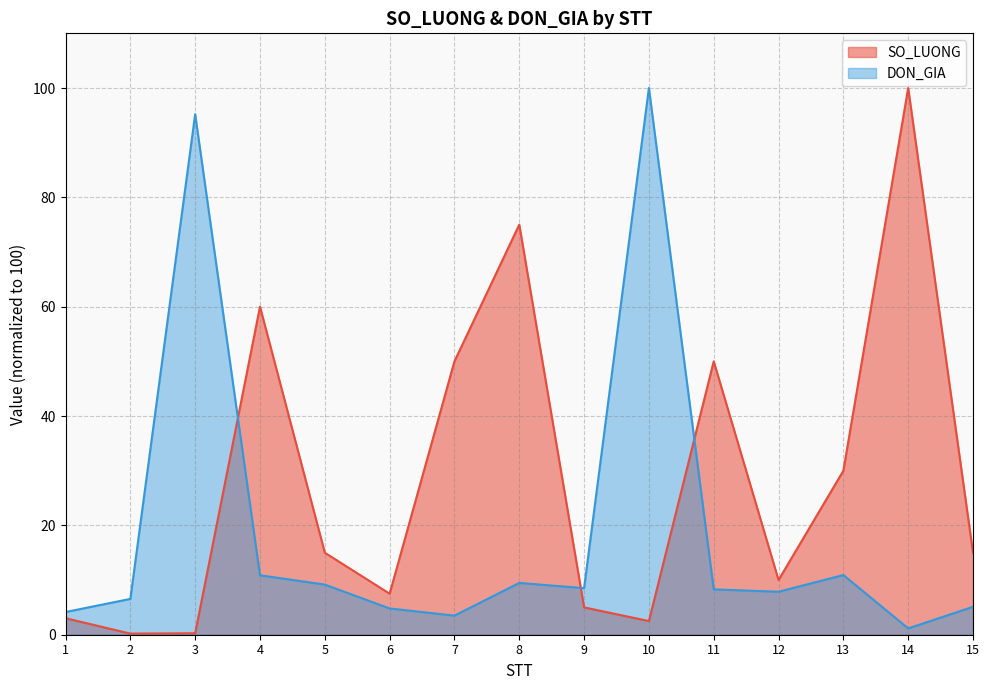

Which series ends up on top after the final intersection of DON_GIA and SO_LUONG?

SO_LUONG